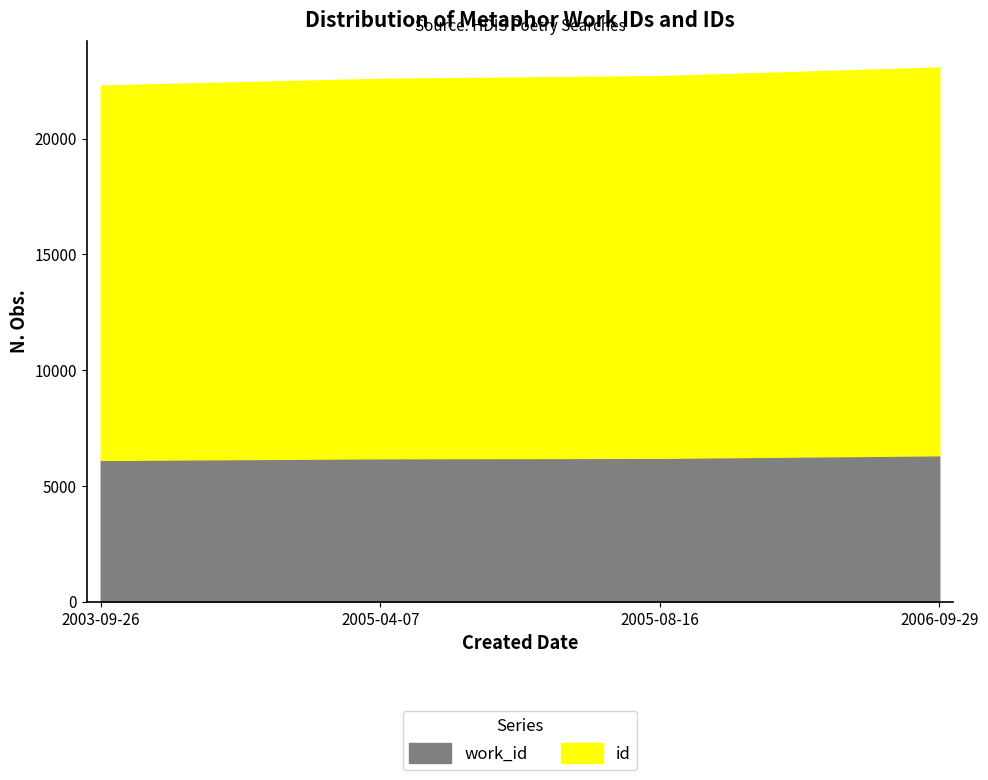

The work_id series shows 6126 at 2003-09-26. True or false?

True